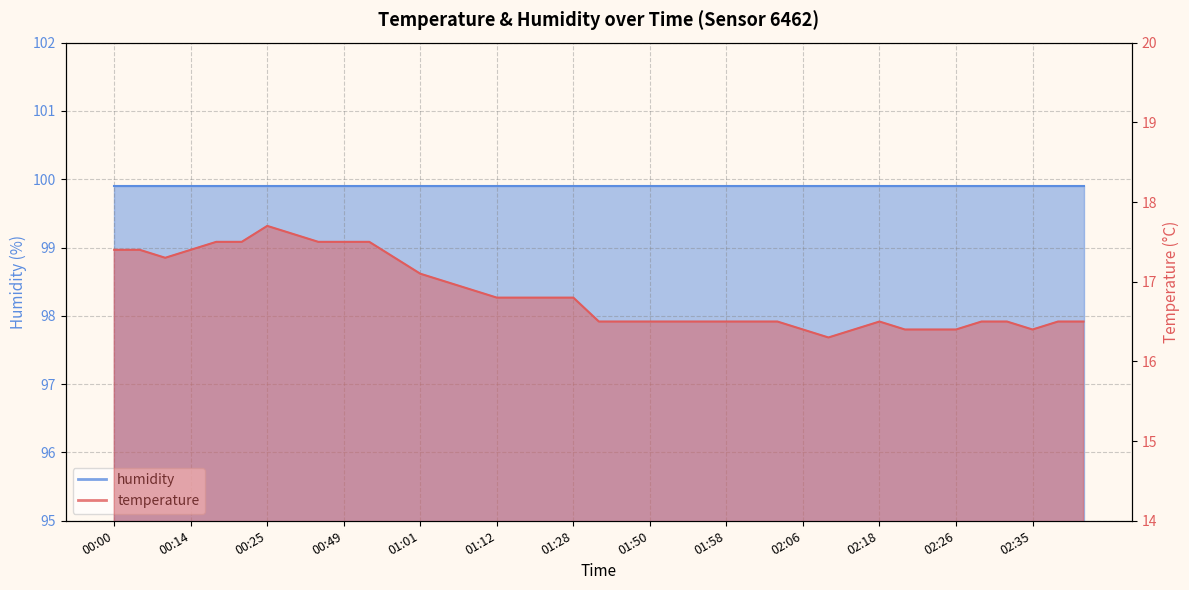

Approximately how many times larger is the value at 01:55 compared to 01:28?

1.0